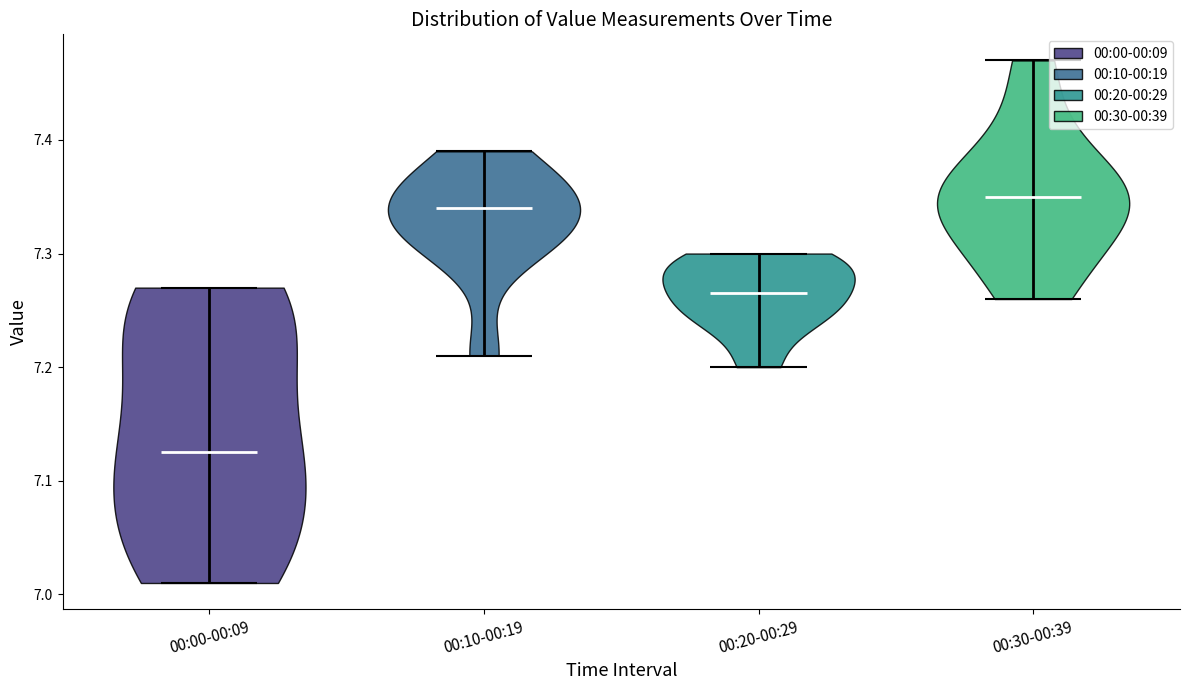

Reading left to right, read every violin against the y-axis: where its median line is, and the lowest and highest points it reaches. The values are not printed on the chart, so give them approximately, as read against the axis.

00:00-00:09: median line 7.13, lowest point 7.01, highest point 7.27
00:10-00:19: median line 7.34, lowest point 7.21, highest point 7.39
00:20-00:29: median line 7.27, lowest point 7.20, highest point 7.30
00:30-00:39: median line 7.35, lowest point 7.26, highest point 7.47